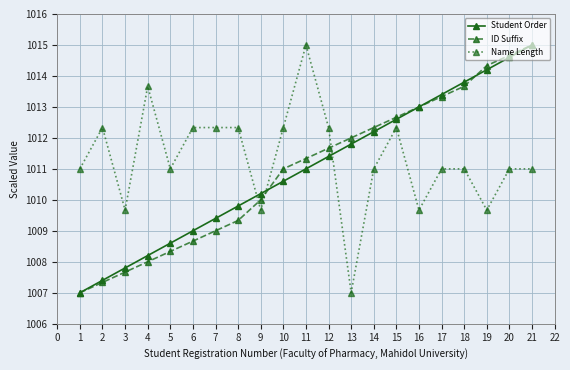

How many intersections are there between Name Length and ID Suffix?

3